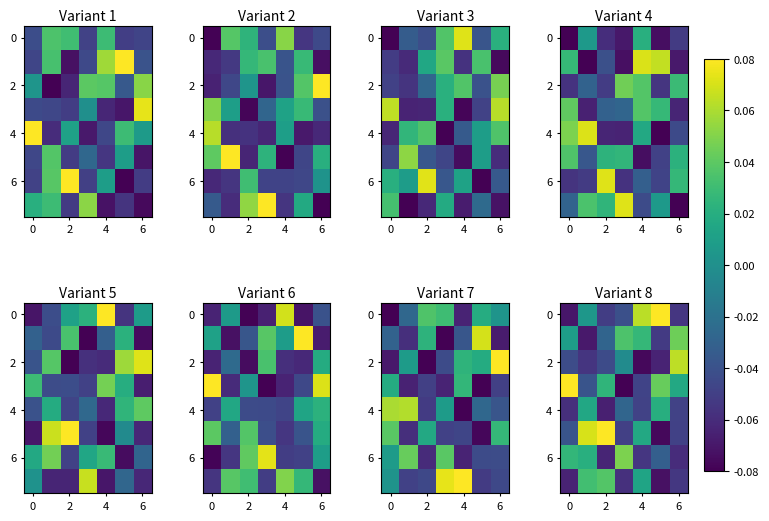

The value of row_0 at 2 is 0.0. True or false?

True